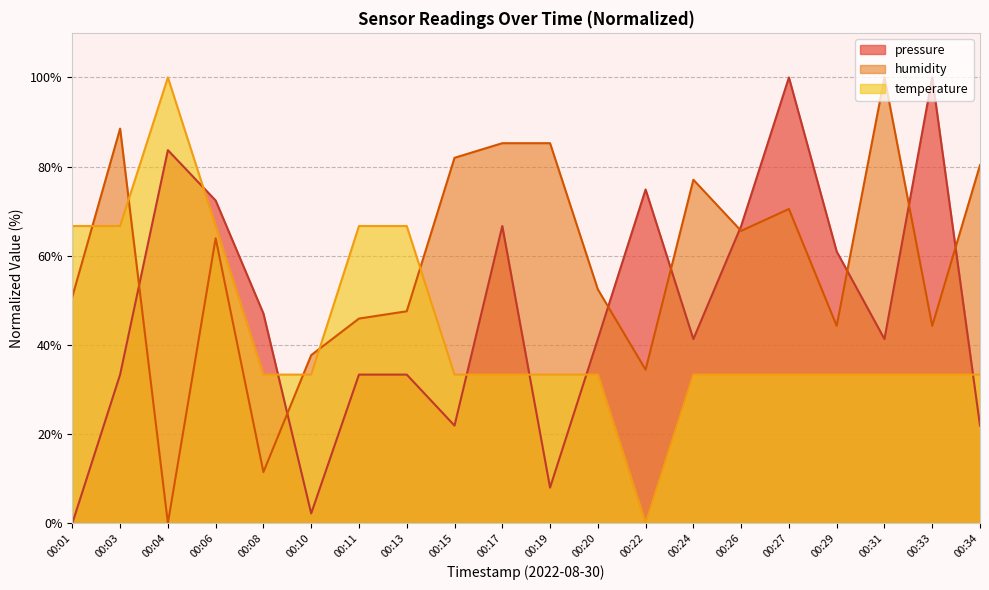

Where is pressure nearest to the value 50?

00:08